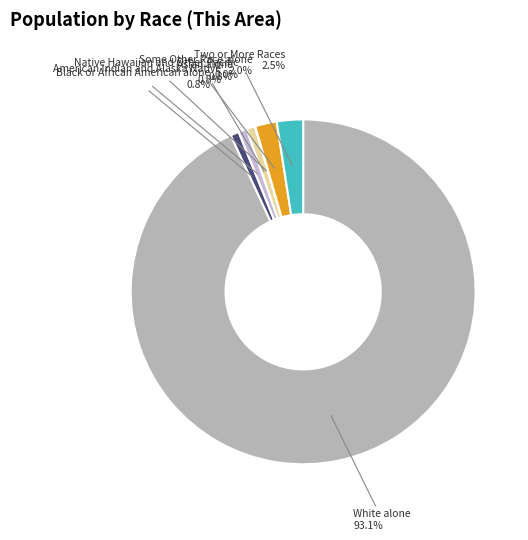

Is there any slice that represents more than half of the pie?

Yes